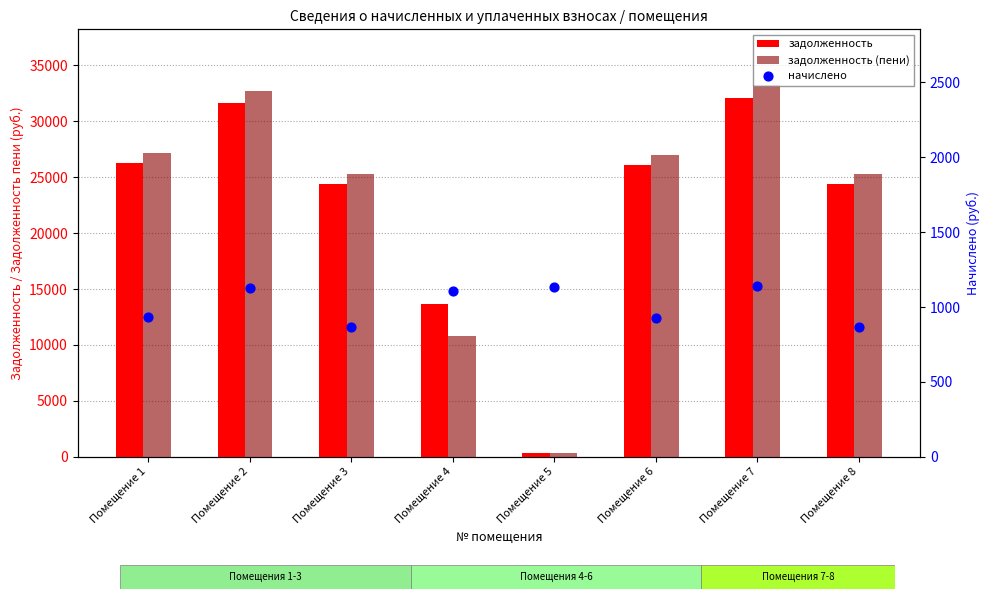

What is the total value across all series at Помещение 8?

50570.7